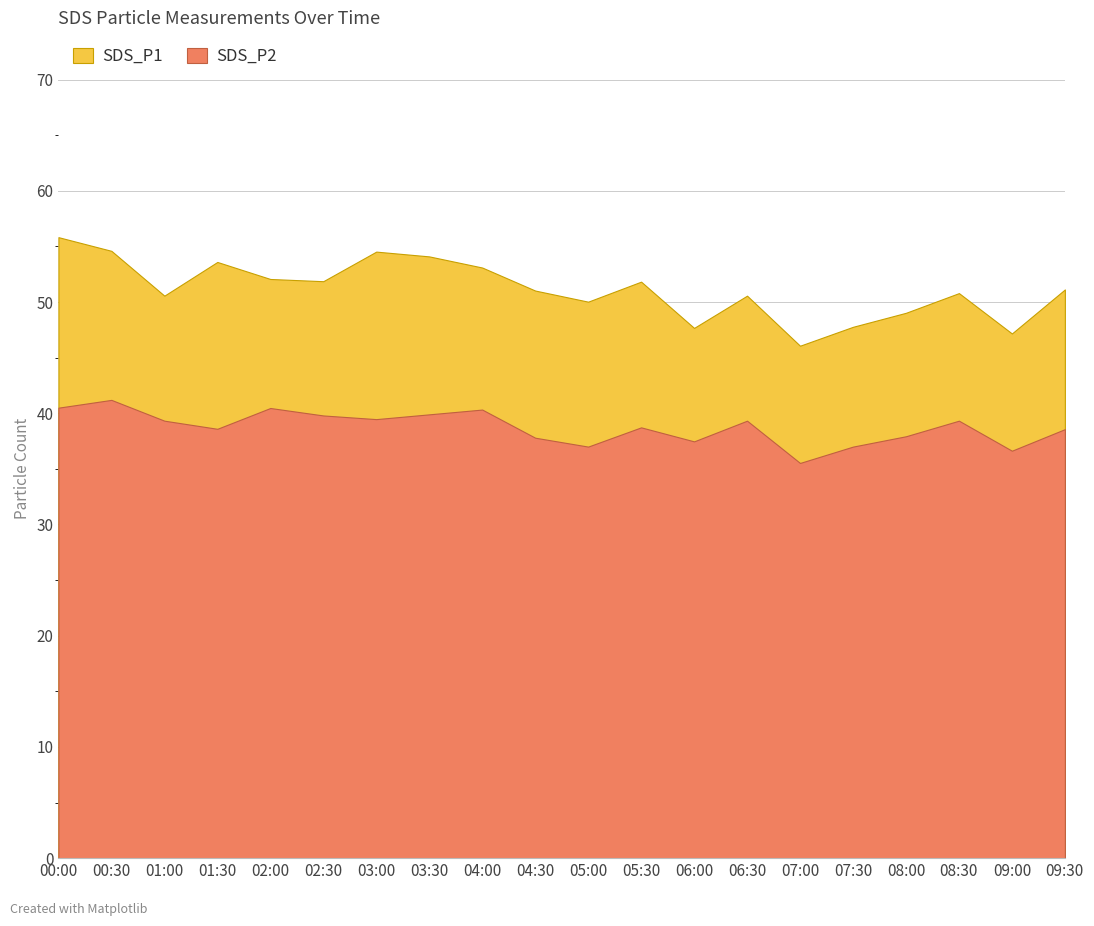

What are all the series names shown in the legend?

SDS_P1, SDS_P2